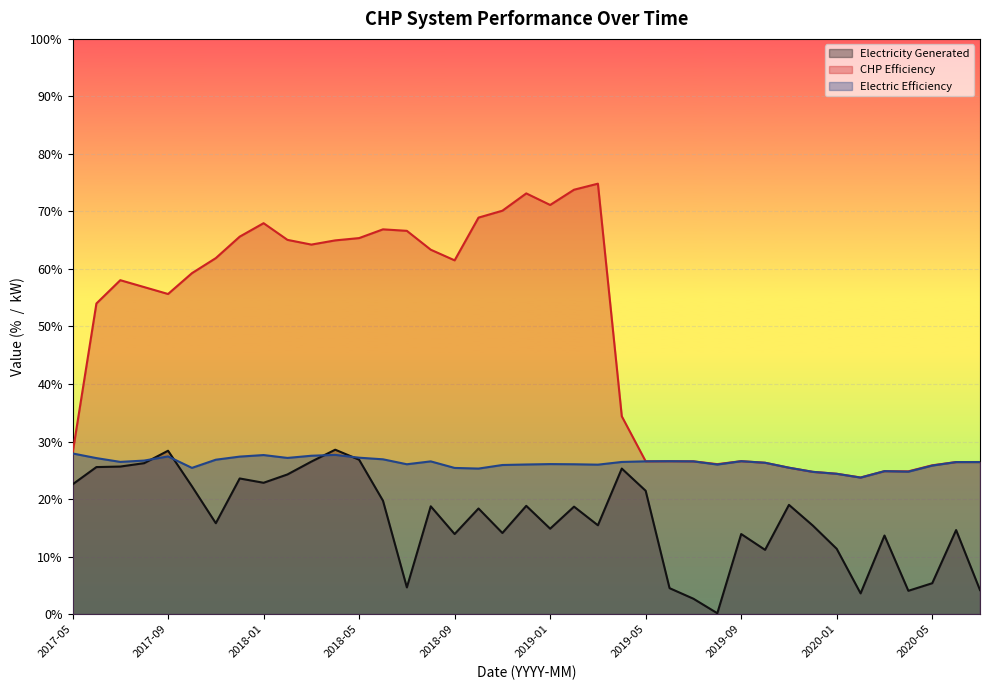

Reading right to left, extract all data points from this chart.

Electricity Generated: 2020-07=4.2	2020-06=14.6	2020-05=5.4	2020-04=4.0	2020-03=13.7	2020-02=3.6	2020-01=11.3	2019-12=15.4	2019-11=19.0	2019-10=11.2	2019-09=13.9	2019-08=0.1	2019-07=2.7	2019-06=4.5	2019-05=21.4	2019-04=25.3	2019-03=15.4	2019-02=18.7	2019-01=14.8	2018-12=18.8	2018-11=14.1	2018-10=18.4	2018-09=13.9	2018-08=18.7	2018-07=4.6	2018-06=19.7	2018-05=26.8	2018-04=28.6	2018-03=26.5	2018-02=24.3	2018-01=22.8	2017-12=23.6	2017-11=15.8	2017-10=22.2	2017-09=28.4	2017-08=26.2	2017-07=25.6	2017-06=25.6	2017-05=22.6
CHP Efficiency: 2020-07=26.4	2020-06=26.4	2020-05=25.9	2020-04=24.8	2020-03=24.9	2020-02=23.8	2020-01=24.4	2019-12=24.7	2019-11=25.4	2019-10=26.3	2019-09=26.6	2019-08=26.1	2019-07=26.6	2019-06=26.6	2019-05=26.6	2019-04=34.4	2019-03=74.8	2019-02=73.8	2019-01=71.1	2018-12=73.1	2018-11=70.1	2018-10=68.9	2018-09=61.5	2018-08=63.4	2018-07=66.6	2018-06=66.9	2018-05=65.4	2018-04=65.0	2018-03=64.2	2018-02=65.1	2018-01=68.0	2017-12=65.6	2017-11=61.9	2017-10=59.3	2017-09=55.6	2017-08=56.9	2017-07=58.0	2017-06=54.0	2017-05=27.9
Electric Efficiency: 2020-07=26.4	2020-06=26.4	2020-05=25.8	2020-04=24.8	2020-03=24.9	2020-02=23.7	2020-01=24.4	2019-12=24.7	2019-11=25.4	2019-10=26.3	2019-09=26.6	2019-08=26.0	2019-07=26.6	2019-06=26.6	2019-05=26.6	2019-04=26.4	2019-03=26.0	2019-02=26.1	2019-01=26.1	2018-12=26.0	2018-11=25.9	2018-10=25.3	2018-09=25.4	2018-08=26.6	2018-07=26.1	2018-06=26.9	2018-05=27.2	2018-04=27.7	2018-03=27.5	2018-02=27.1	2018-01=27.6	2017-12=27.4	2017-11=26.8	2017-10=25.4	2017-09=27.4	2017-08=26.7	2017-07=26.5	2017-06=27.1	2017-05=27.9